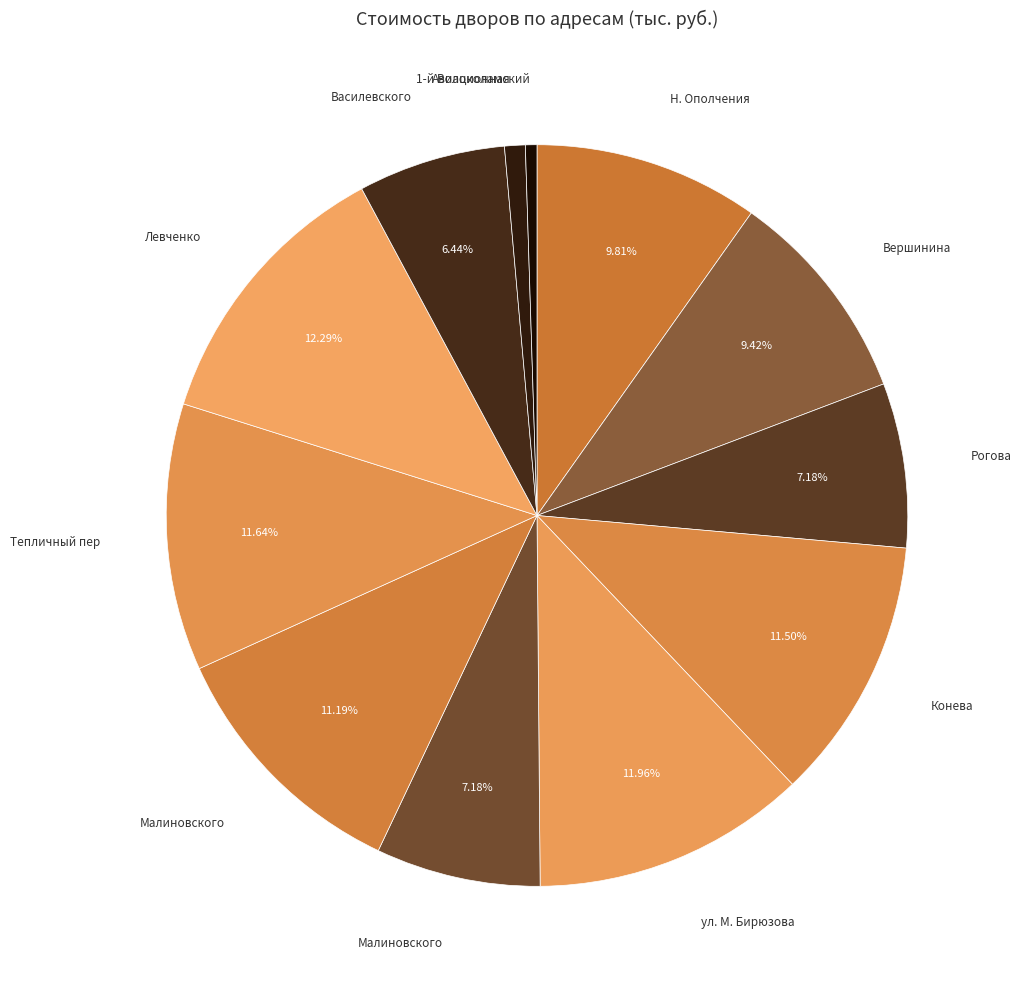

Count the number of slices in the pie.

12